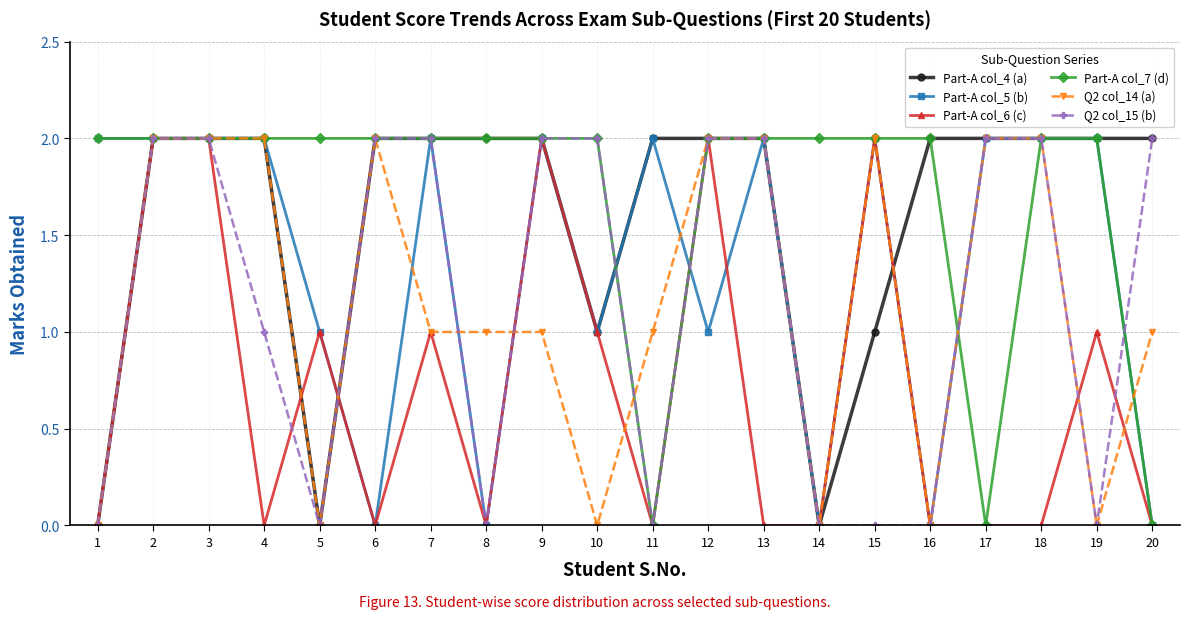

What is the difference between the highest and lowest values at 13?

2